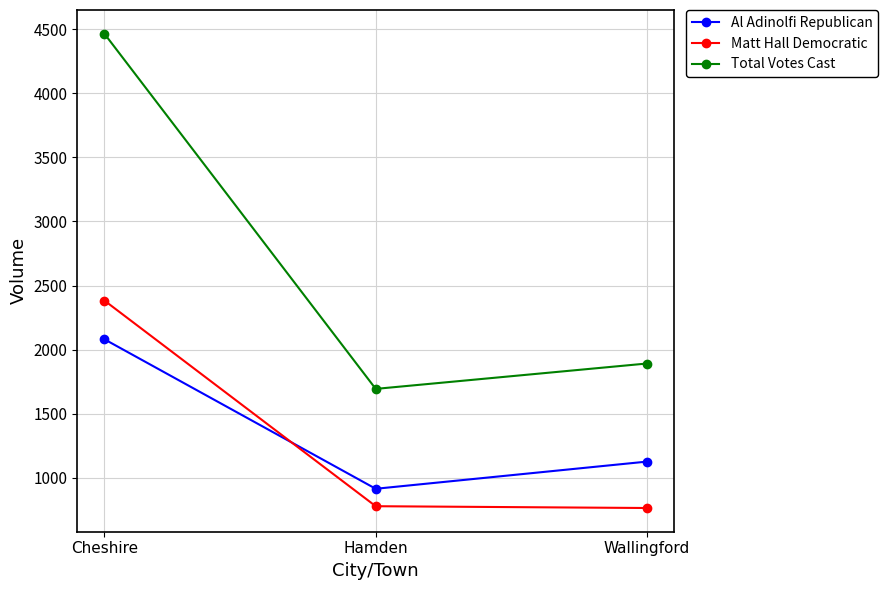

What are all the series names shown in the legend?

Al Adinolfi Republican, Matt Hall Democratic, Total Votes Cast